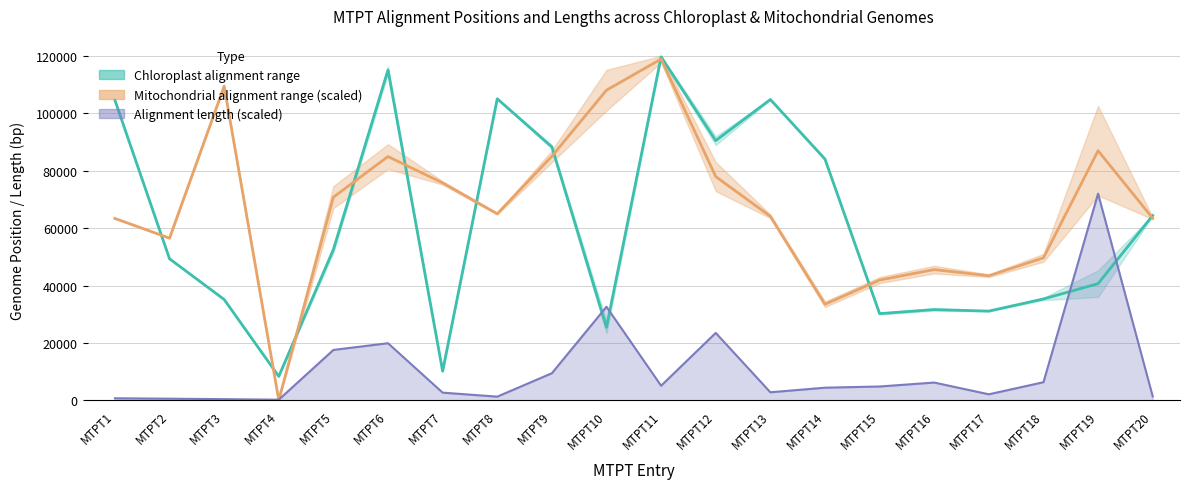

What is the value of the Chloroplast center point at the 16th from the left?

31632.5